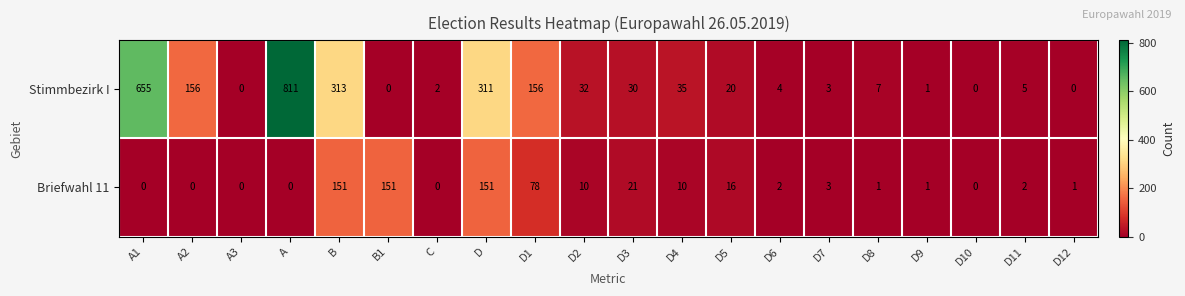

What is the maximum value shown in the chart?

811